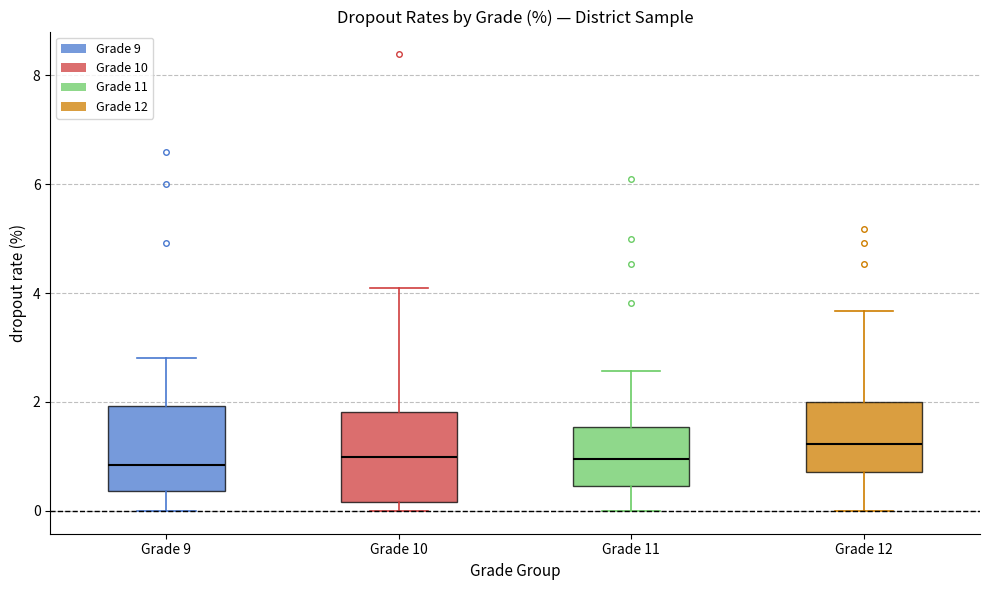

Where does the lower whisker of the box for Grade 9 end on the y-axis? The values are not printed on the chart, so give them approximately, as read against the axis.

0.0